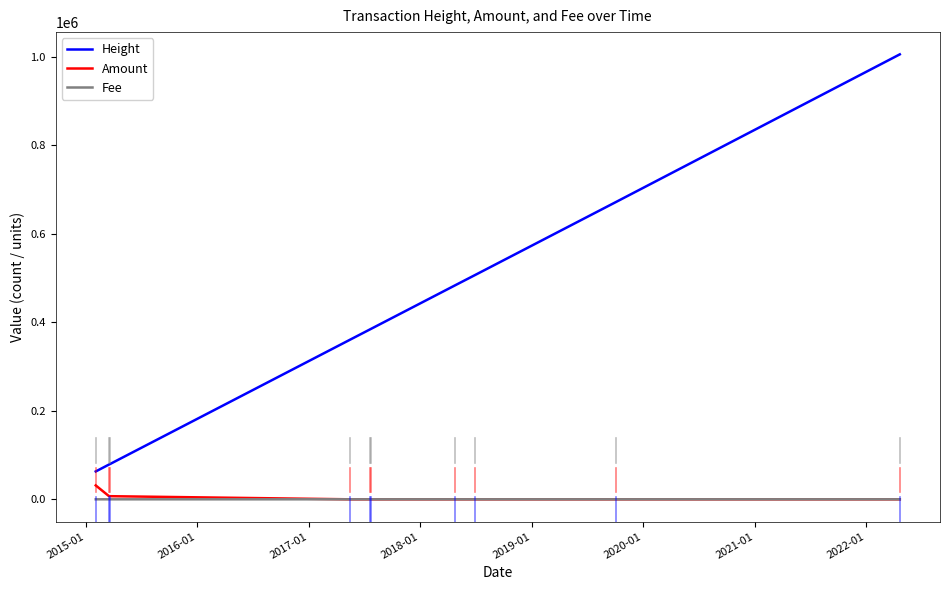

Which series has the widest spread of values?

Height